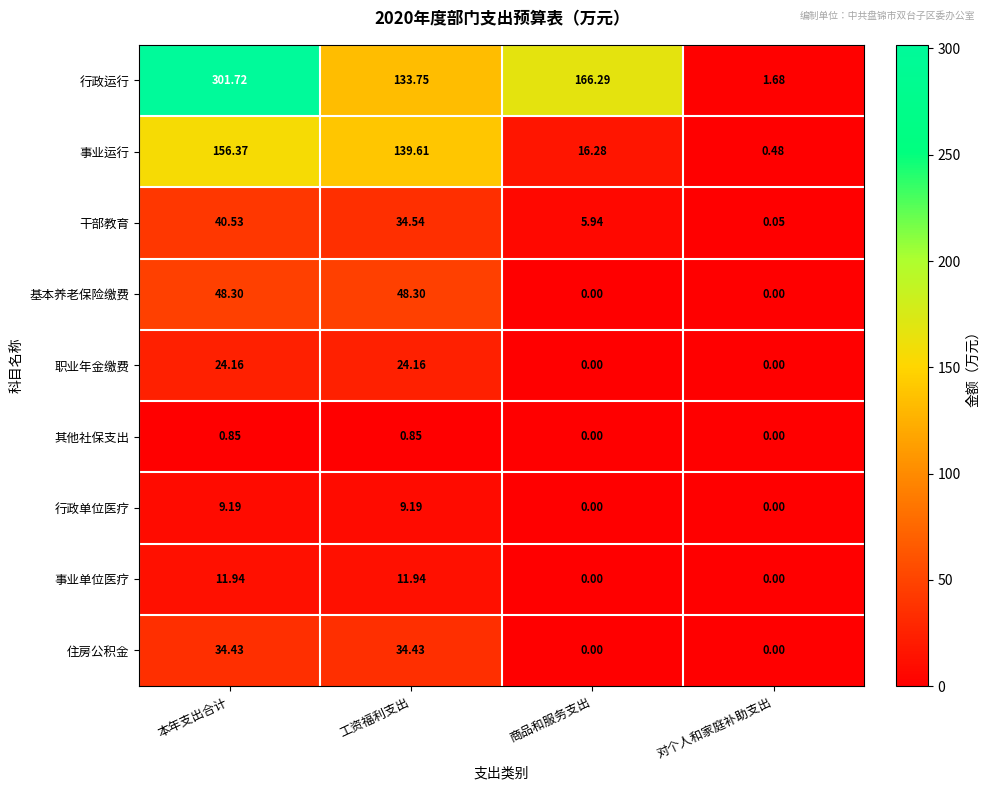

At which category is the sum across all series the highest?

本年支出合计